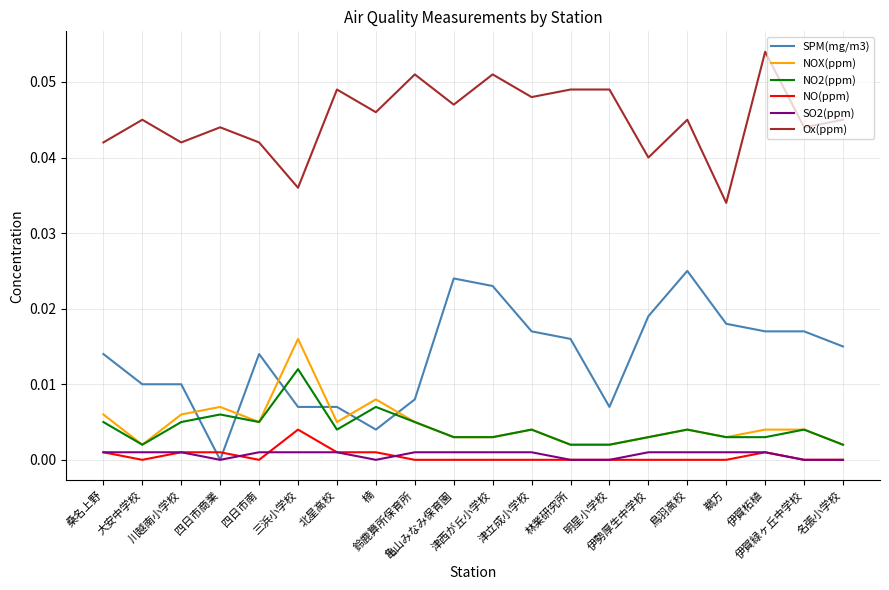

Which series has the widest spread of values?

SPM(mg/m3)